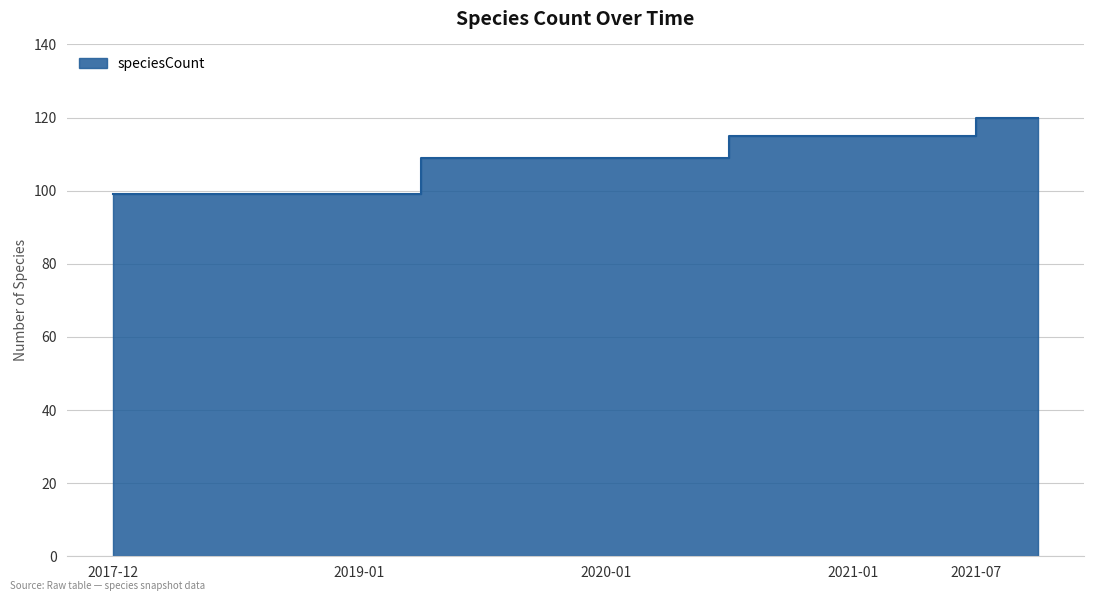

How many lines are shown in the chart?

1